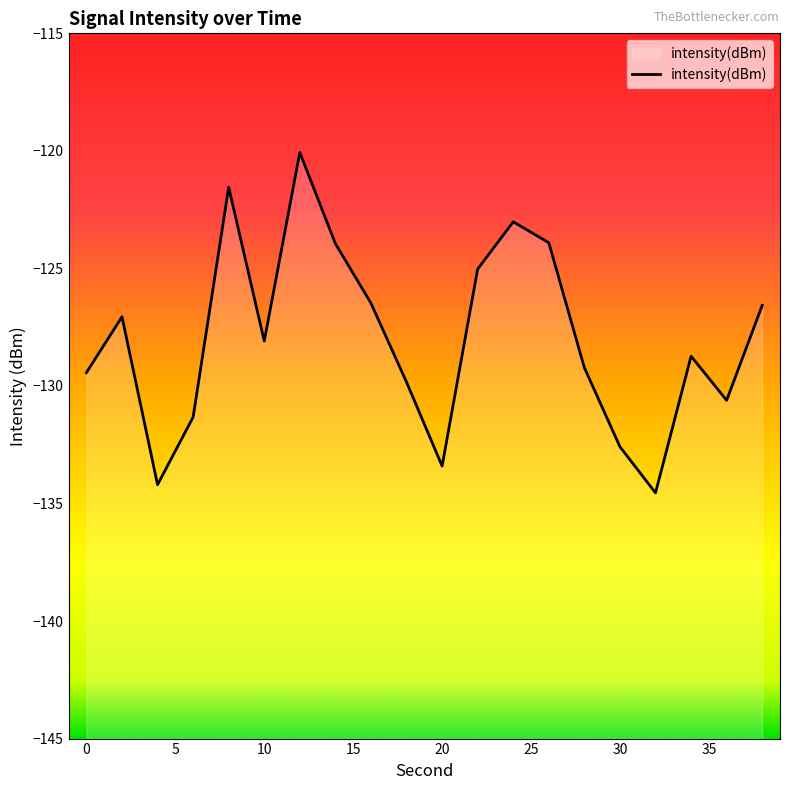

What is the smallest value displayed?

-134.5